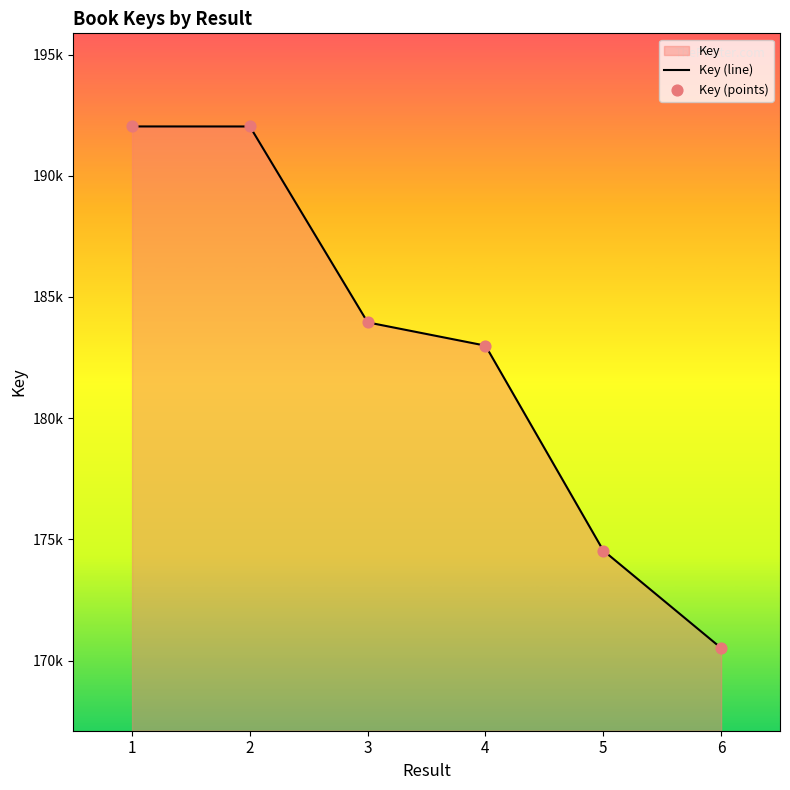

Which series reaches the maximum Y coordinate?

Key (line)